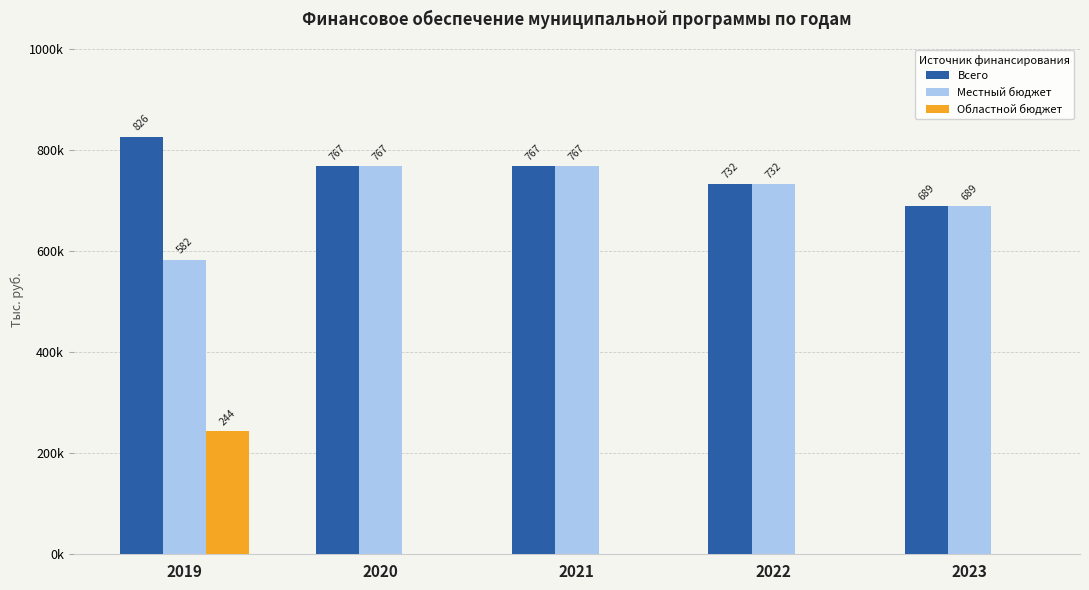

Reading right to left, list all the values displayed in this chart.

Всего: 2023=689012.0	2022=732245.4	2021=767466.0	2020=767466.0	2019=826429.0
Местный бюджет: 2023=689012.0	2022=732245.4	2021=767466.0	2020=767466.0	2019=582483.0
Областной бюджет: 2023=0.0	2022=0.0	2021=0.0	2020=0.0	2019=243946.0